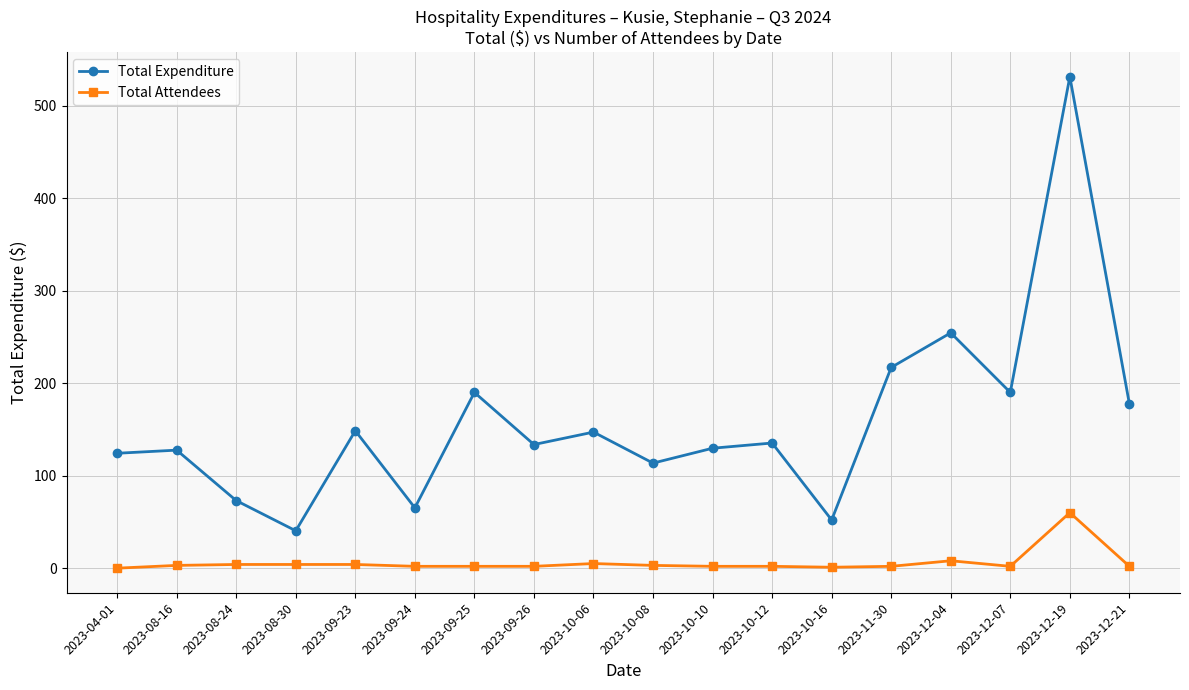

What is the spread (max minus min) of values at 2023-10-06?

142.1